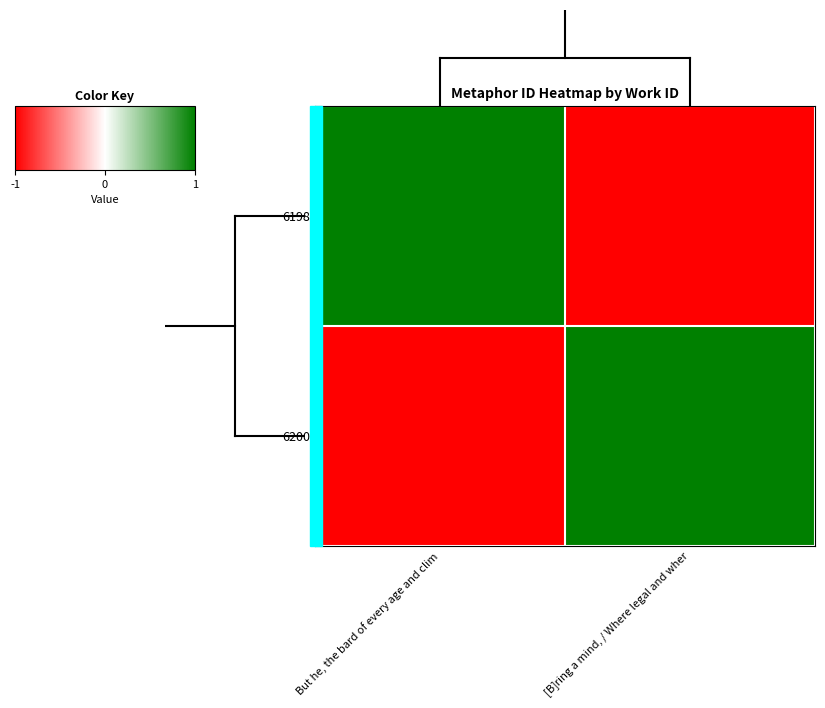

Which series has the largest total across all categories?

6200